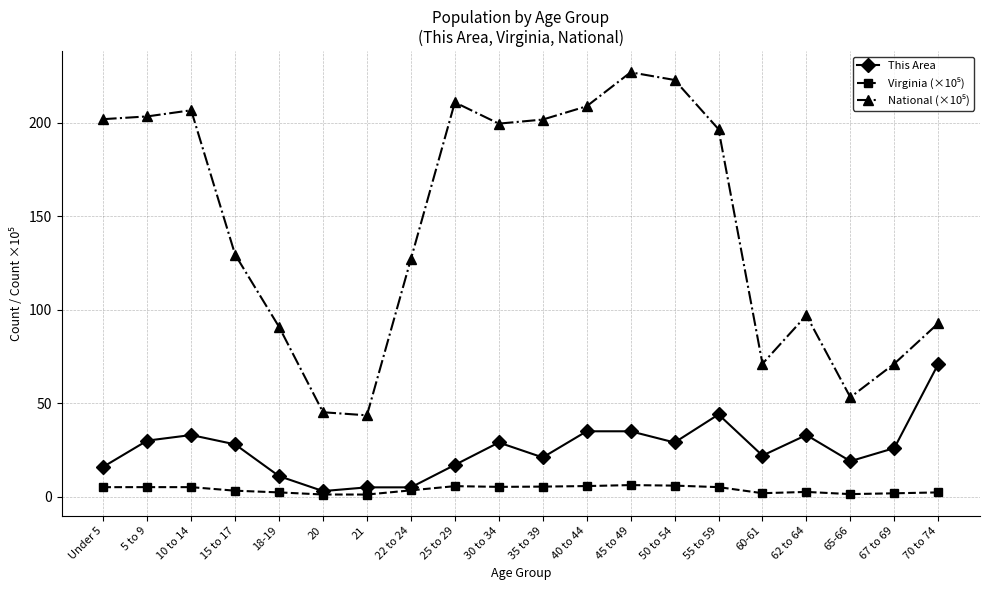

Is it true that This Area equals 61.1 at 45 to 49?

False